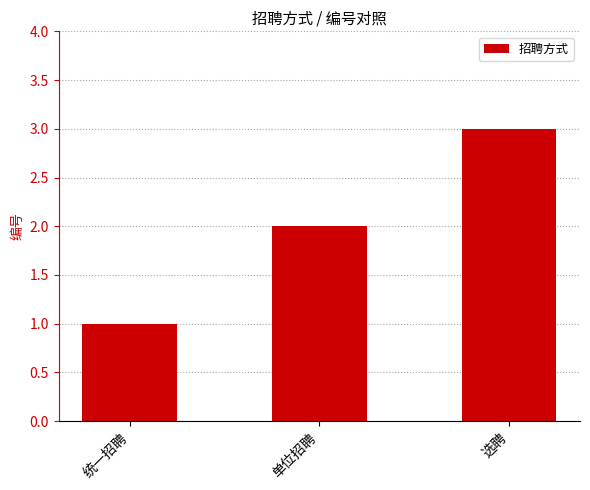

Rank the categories by value from lowest to highest.

统一招聘, 单位招聘, 选聘